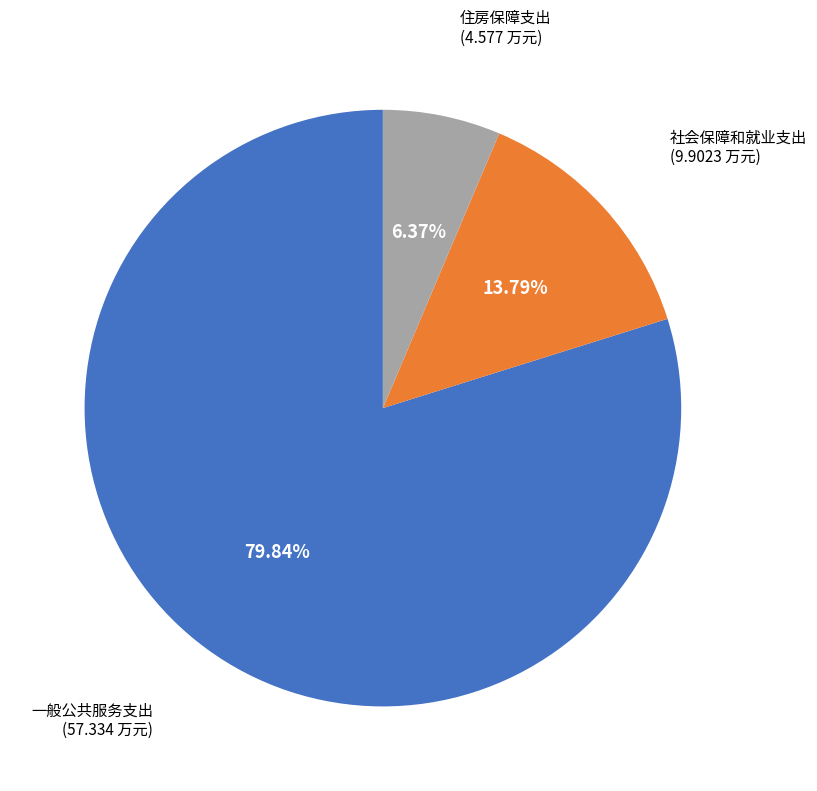

Is there any slice that represents more than half of the pie?

Yes